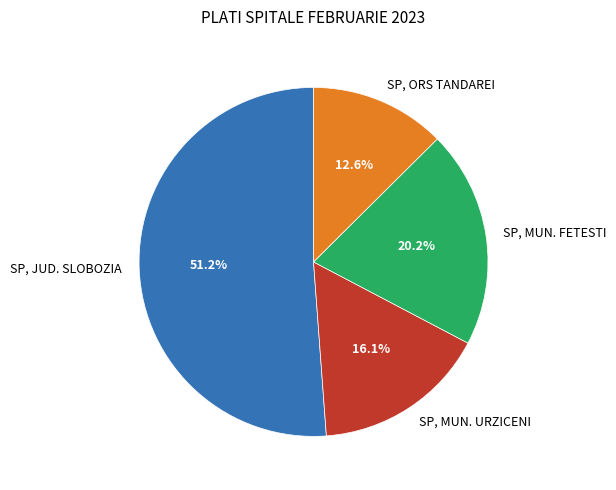

To the nearest percent, what percentage of the pie is SP, ORS TANDAREI?

13%